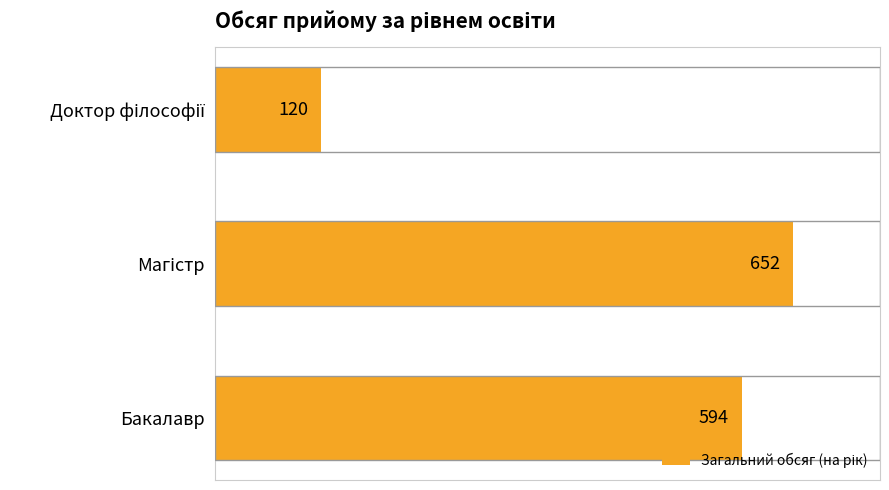

Does the chart contain stacked bars?

No